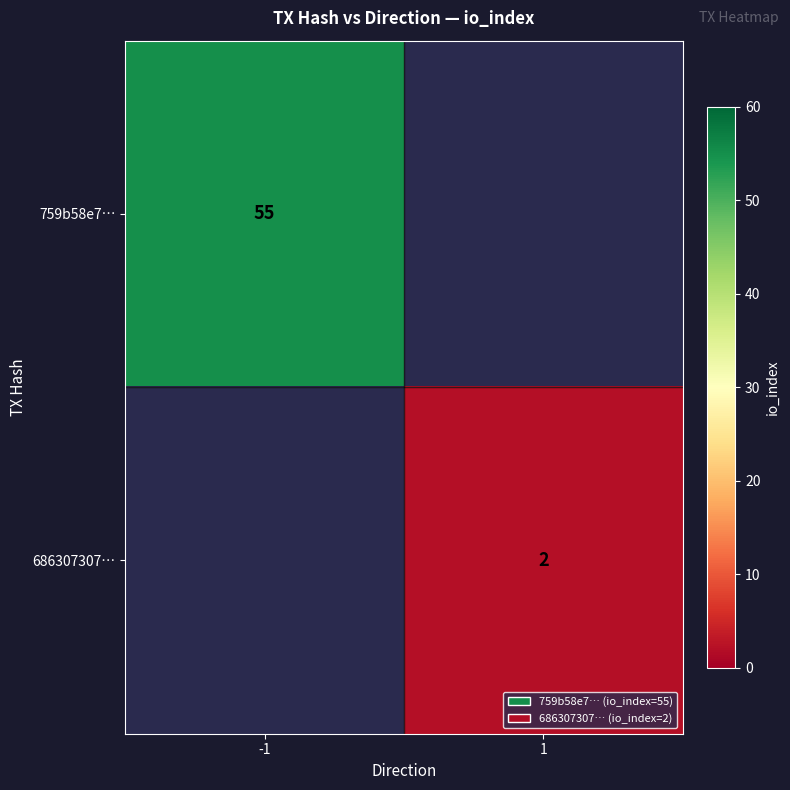

Is it true that 686307307… equals 2 at 1?

True